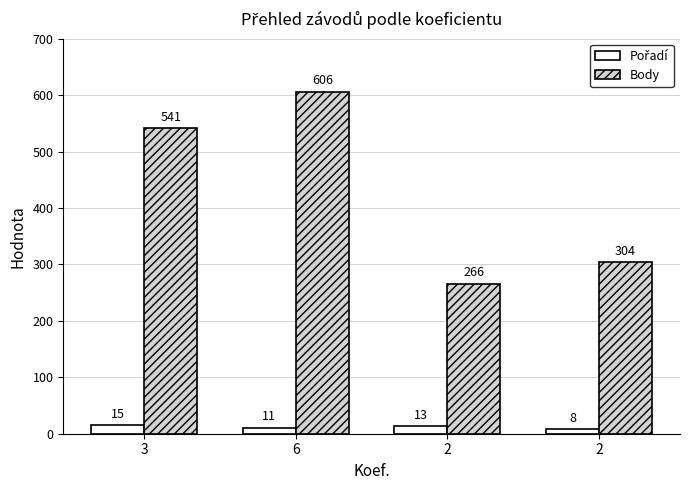

Count the number of categories in the chart.

4